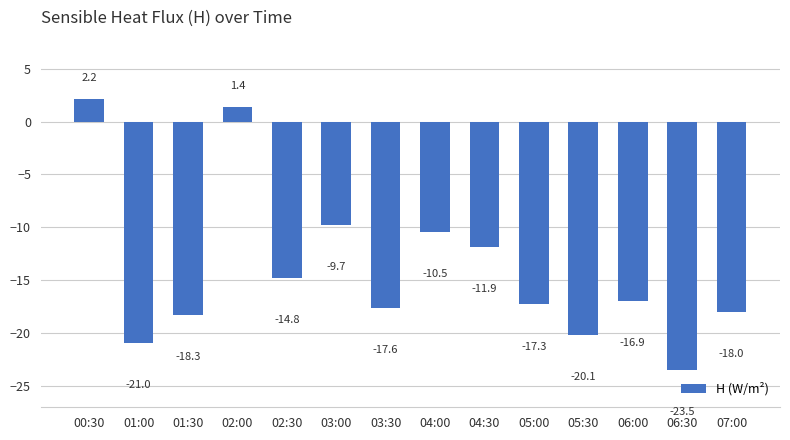

Read the value at 01:00.

-21.0